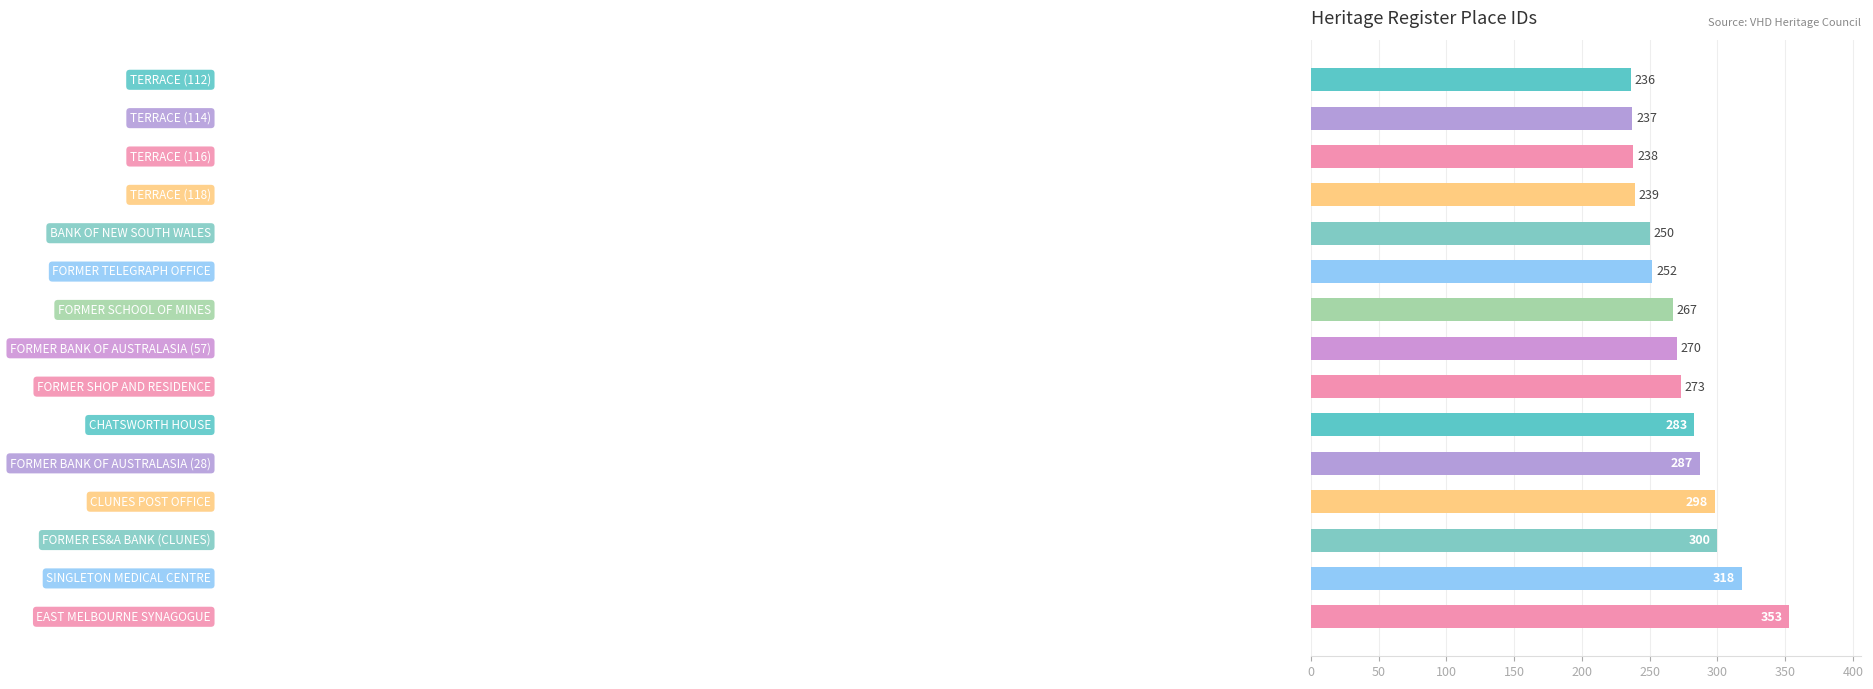

What is the value of the 6th bar from the top?

252